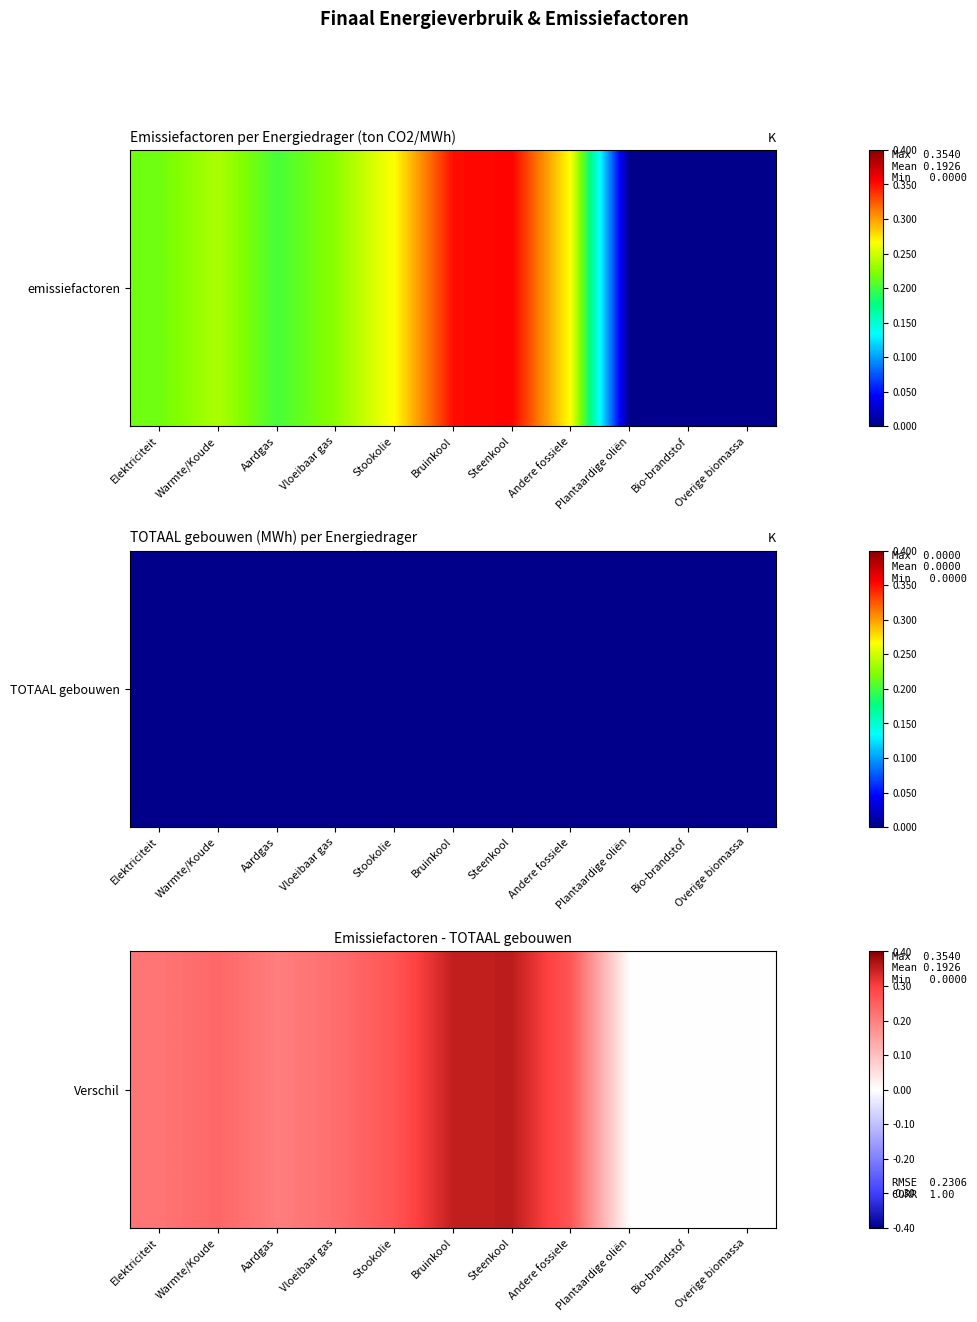

Which category has the highest value across all series?

Steenkool